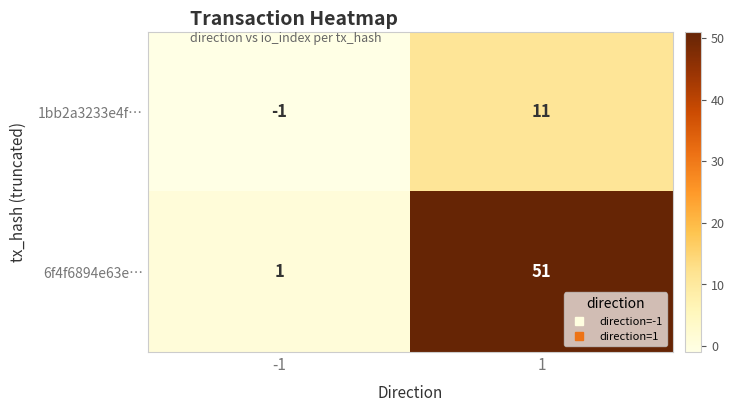

Which series has the largest total across all categories?

6f4f6894e63e…